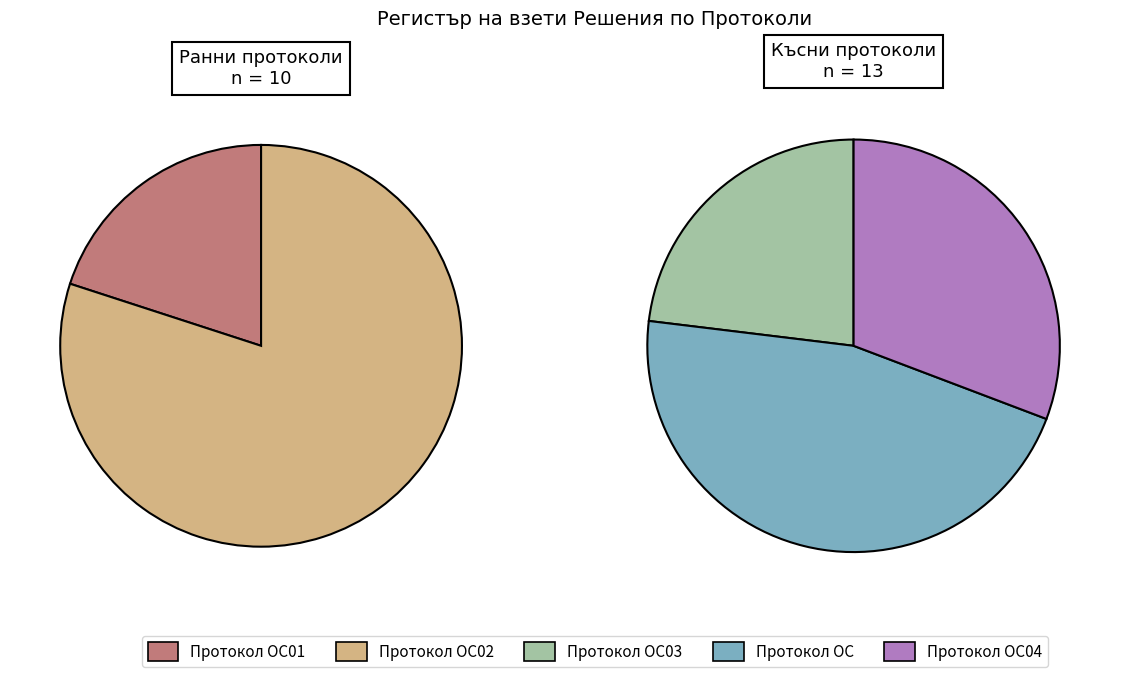

True or false: Протокол ОС04 accounts for 17% of the total.

True